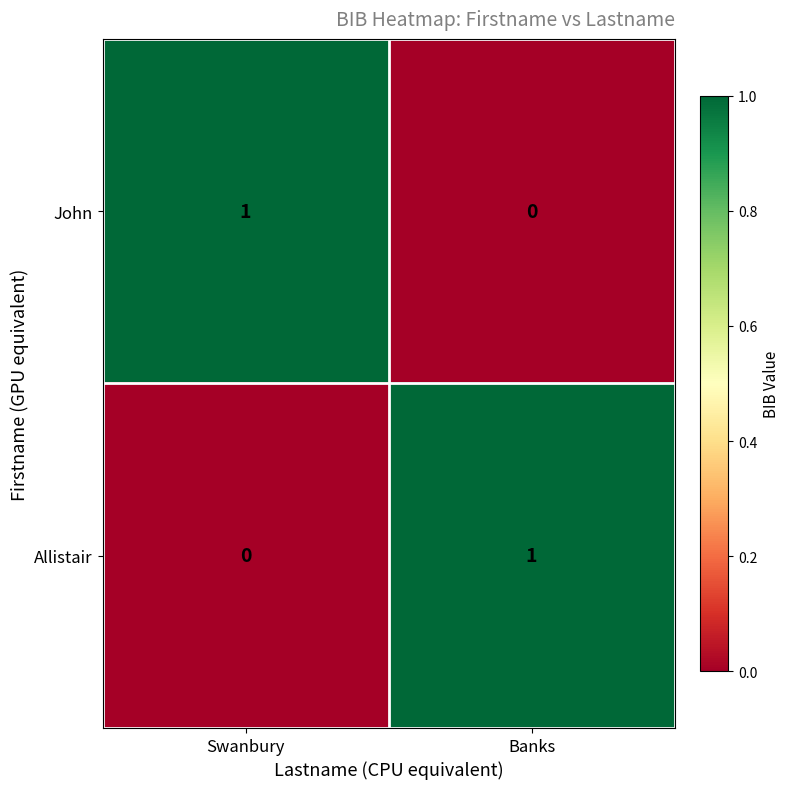

At which label does John reach its peak?

Swanbury